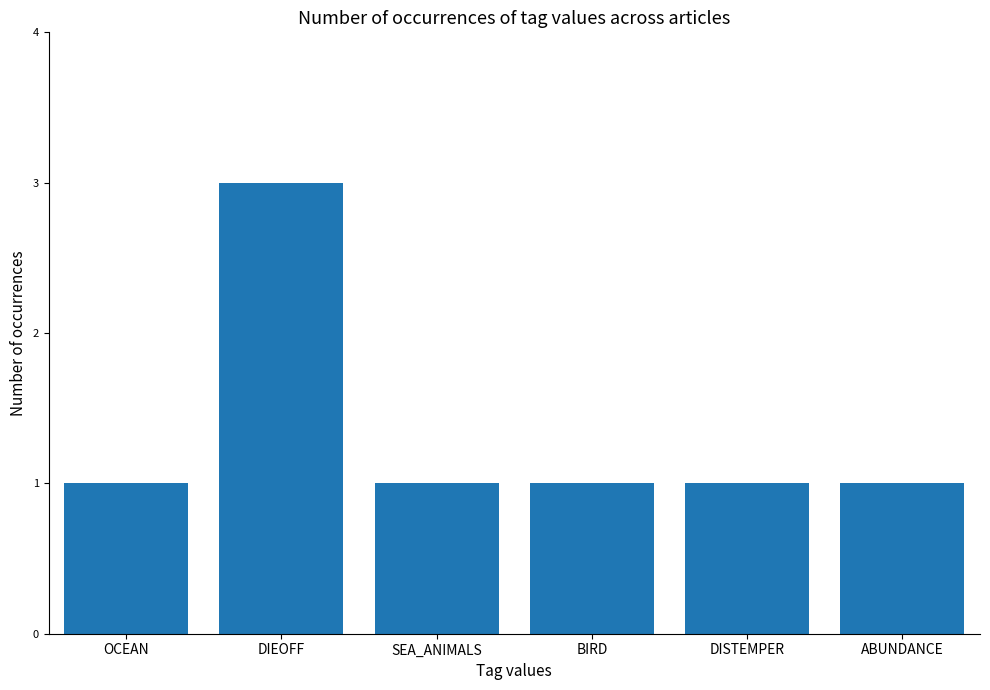

What is the value of the 4th bar from the left?

1